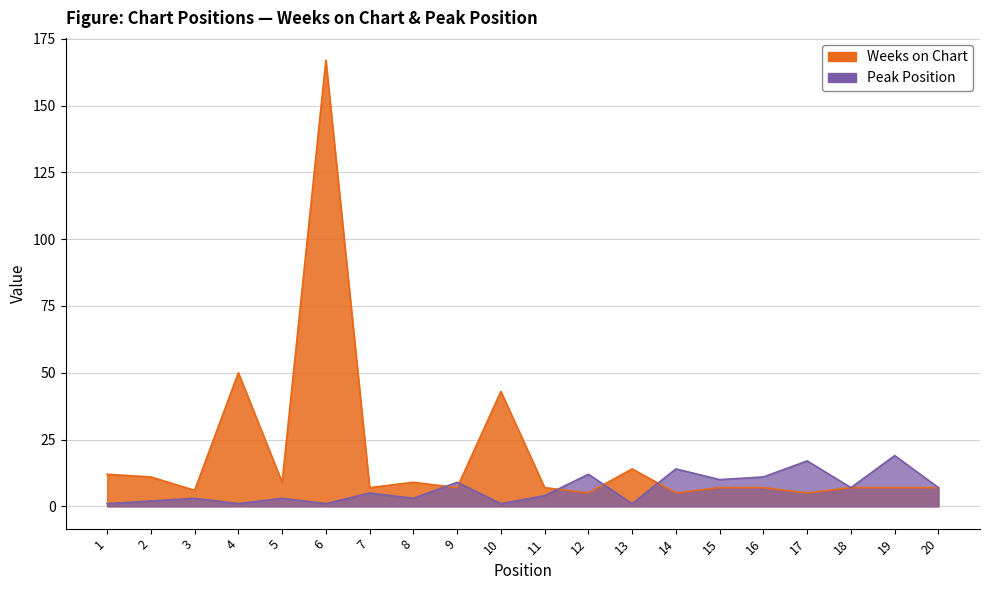

What are all the series names shown in the legend?

Weeks on Chart, Peak Position